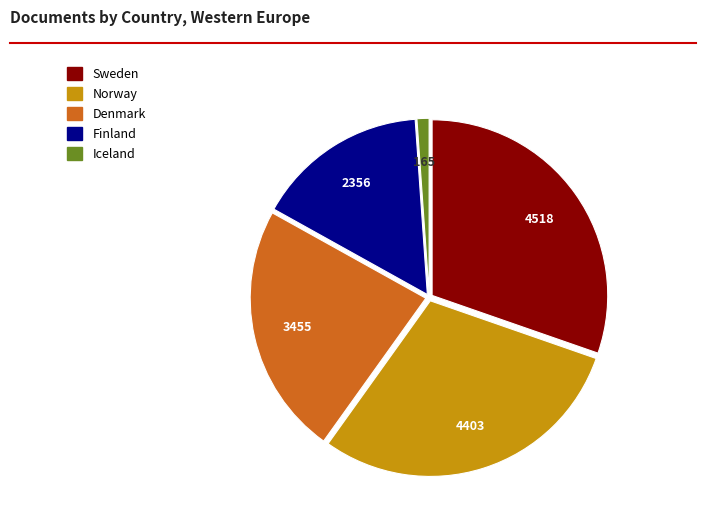

Between Sweden and Finland, which is larger?

Sweden